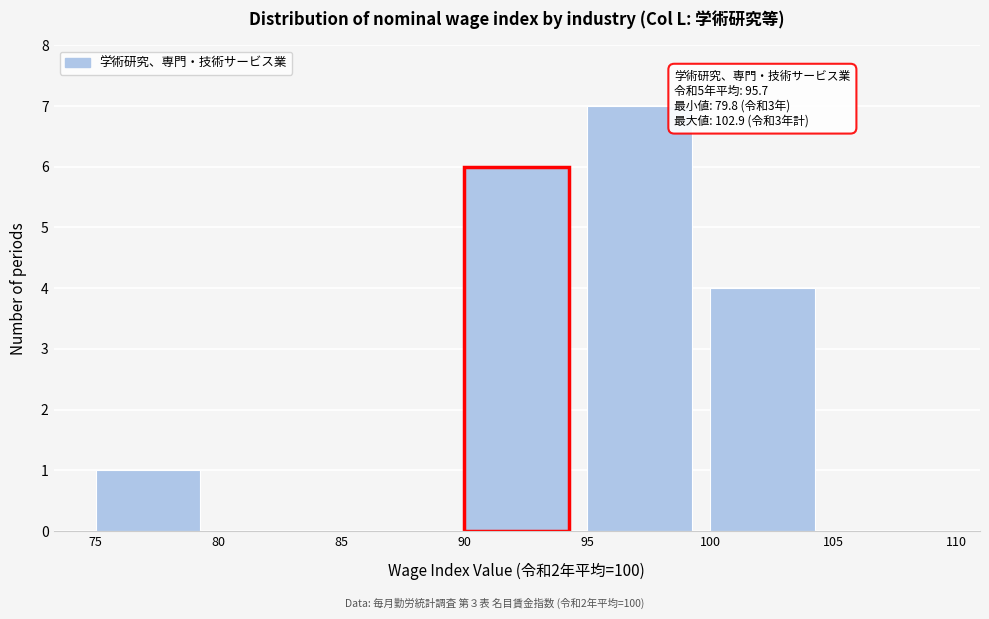

Which range on the x-axis has the tallest bar?

95 to 100